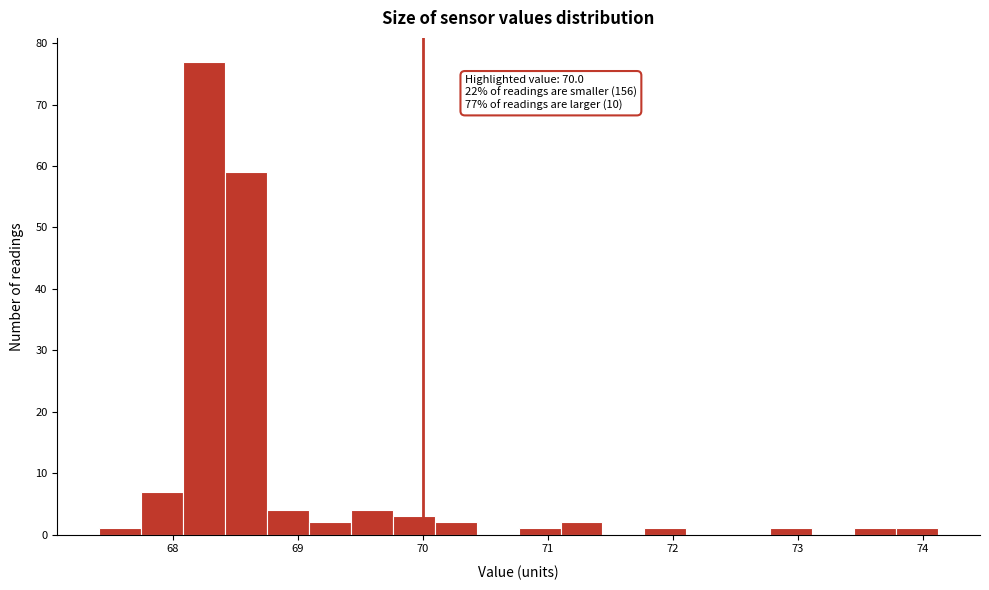

Around what value on the x-axis is the tallest bar? Give the approximate position of its centre, as read against the axis.

68.2